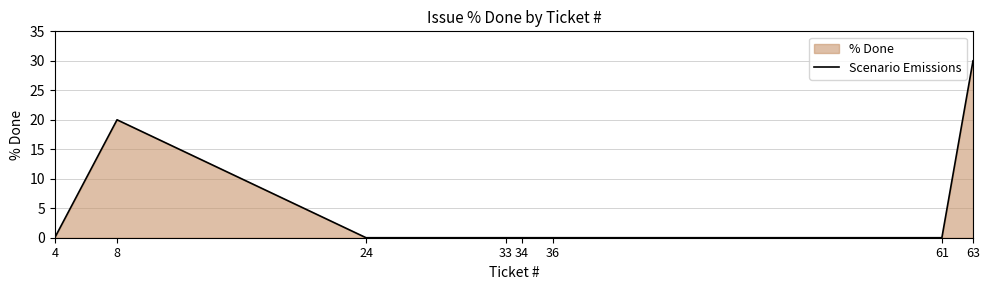

Reading right to left, extract all data points from this chart.

30	0	0	0	0	0	20	0